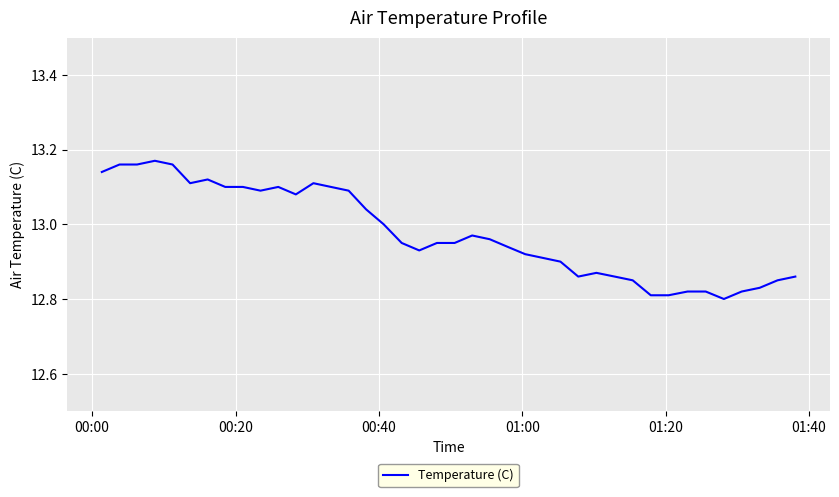

What is the difference between the maximum and minimum values?

0.4